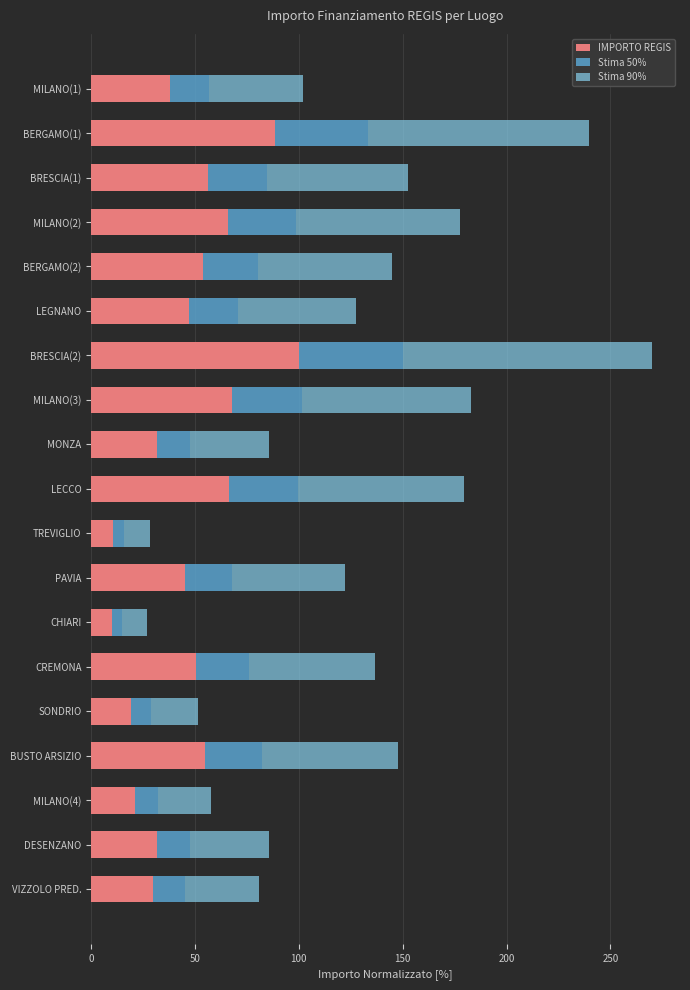

True or false: IMPORTO REGIS has a value of 50.7 at CREMONA.

True